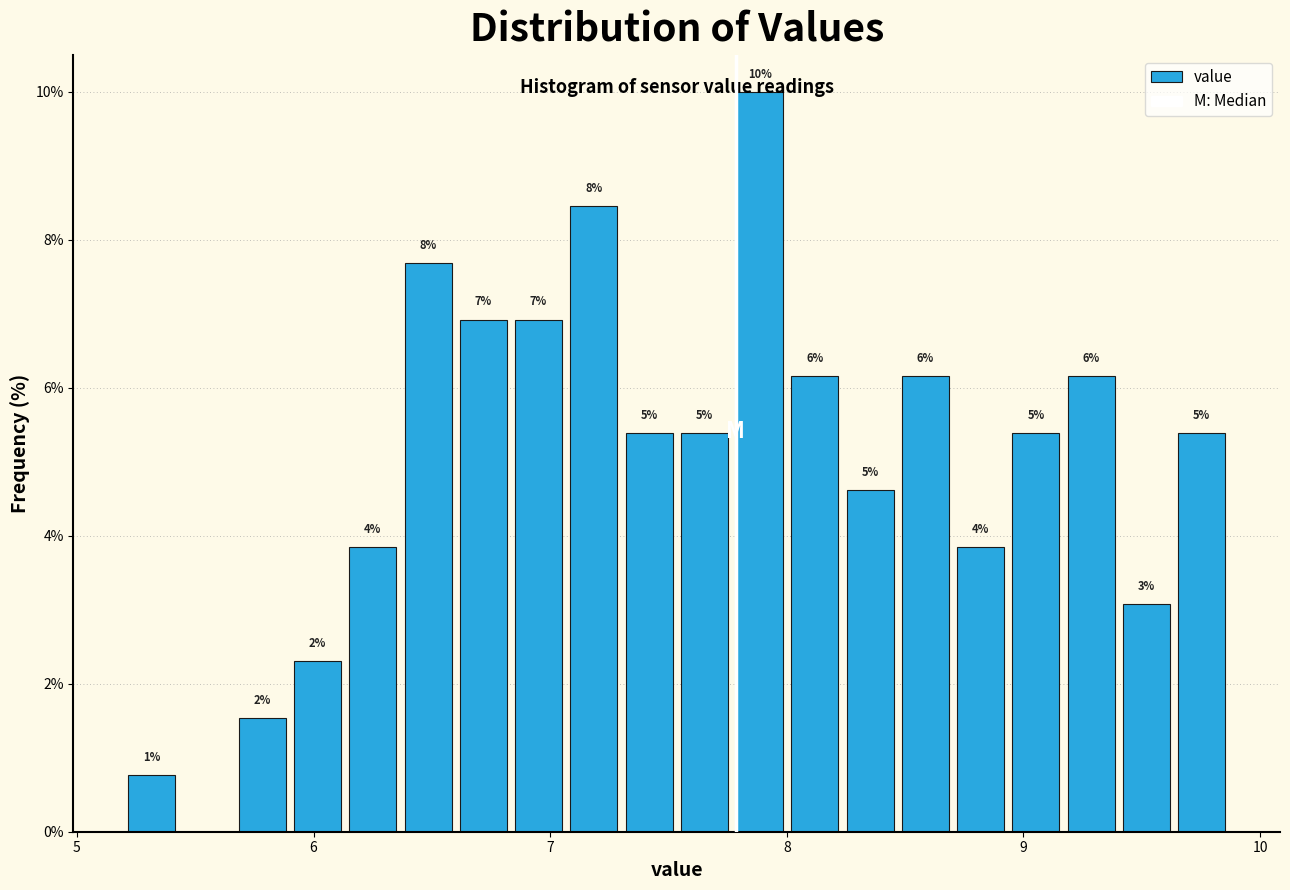

Read against the x-axis, roughly where is the centre of the tallest bar?

7.9